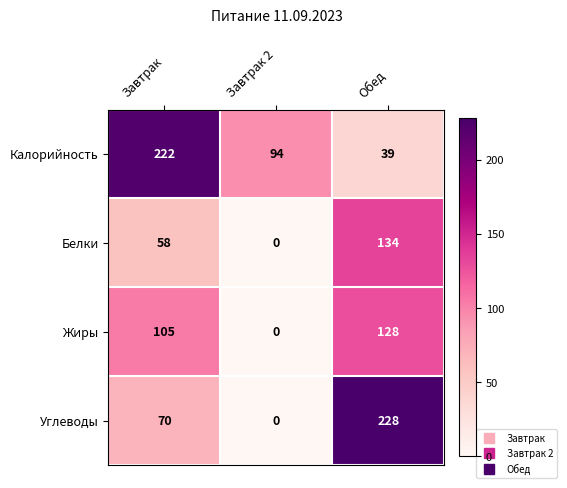

What is the greatest value displayed?

228